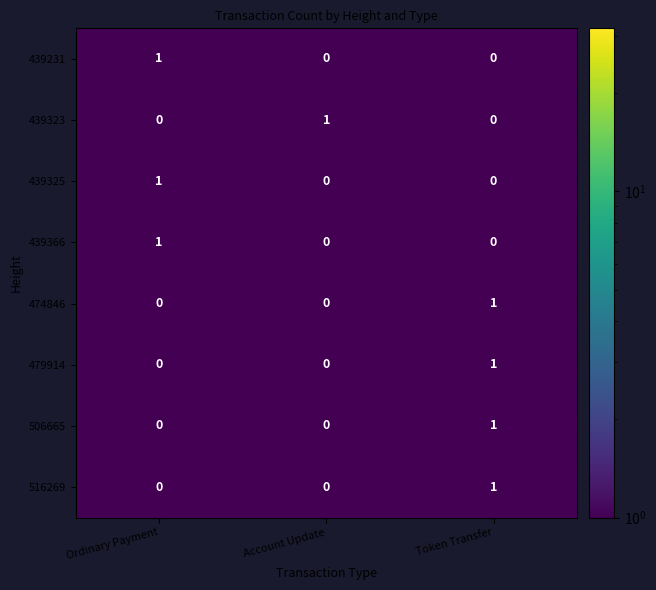

What is the total value across all series at Ordinary Payment?

3